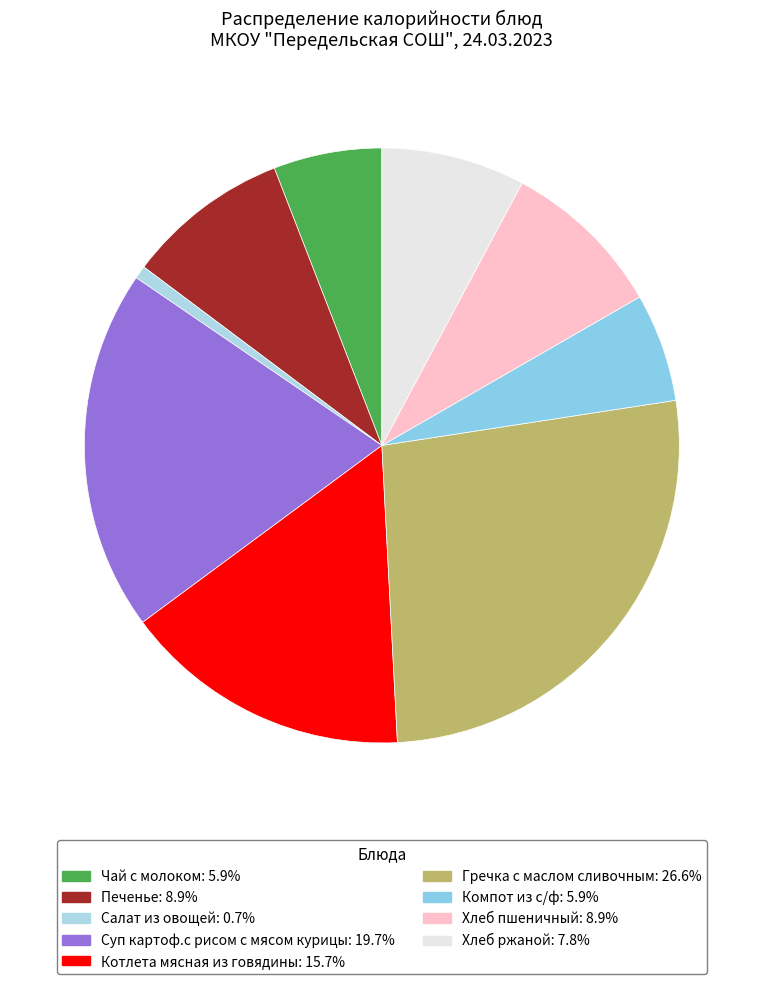

Is there any slice that represents more than half of the pie?

No